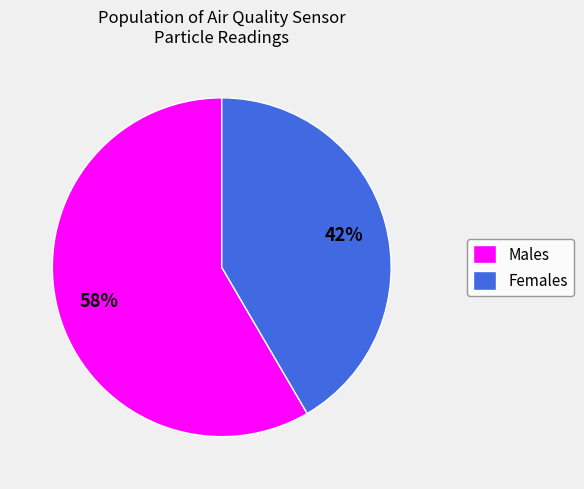

Approximately how many times larger is the value at Males compared to Females?

1.4